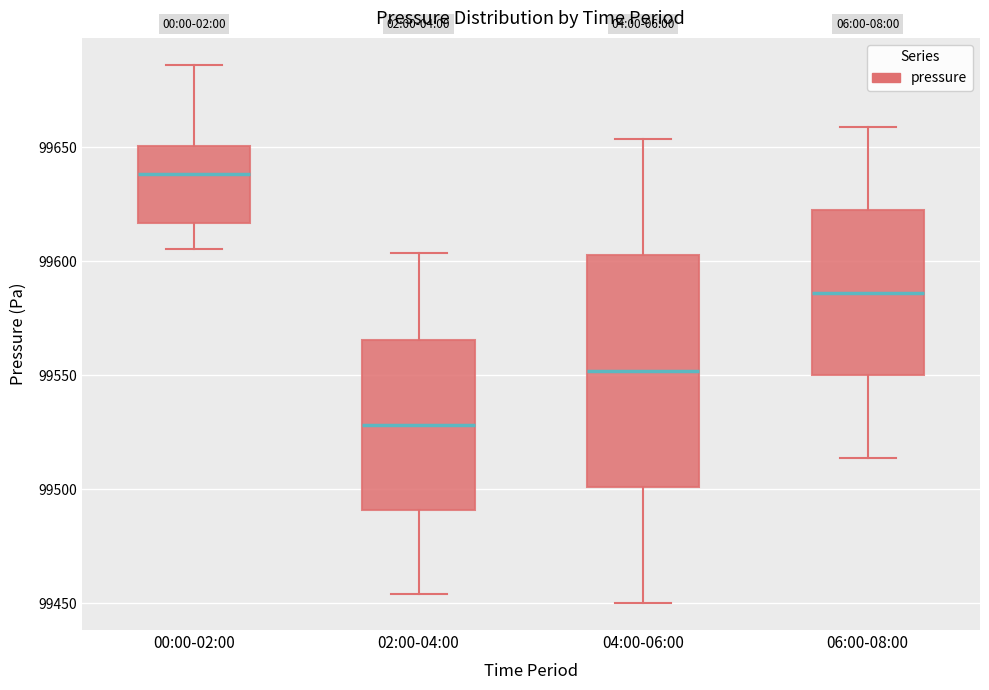

Reading left to right, read every box against the y-axis: the position of its median line, the range the box covers, and the ends of its whiskers. The values are not printed on the chart, so give them approximately, as read against the axis.

00:00-02:00: median 99640, box 99615 to 99650, whiskers 99605 to 99685
02:00-04:00: median 99530, box 99490 to 99565, whiskers 99455 to 99605
04:00-06:00: median 99550, box 99500 to 99605, whiskers 99450 to 99655
06:00-08:00: median 99585, box 99550 to 99620, whiskers 99515 to 99660